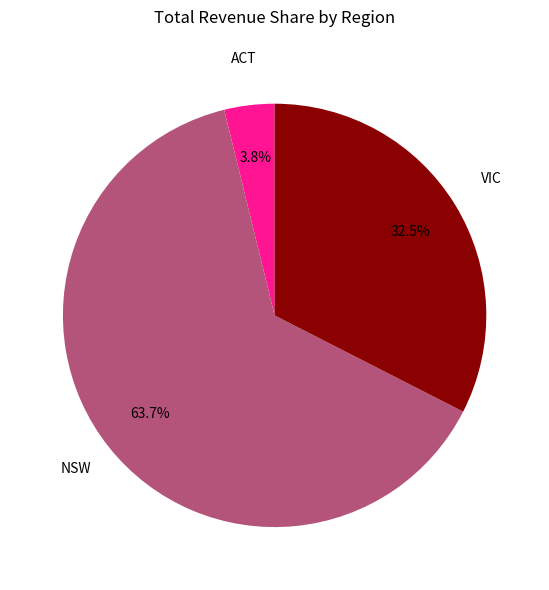

Is there a majority slice in this chart?

Yes